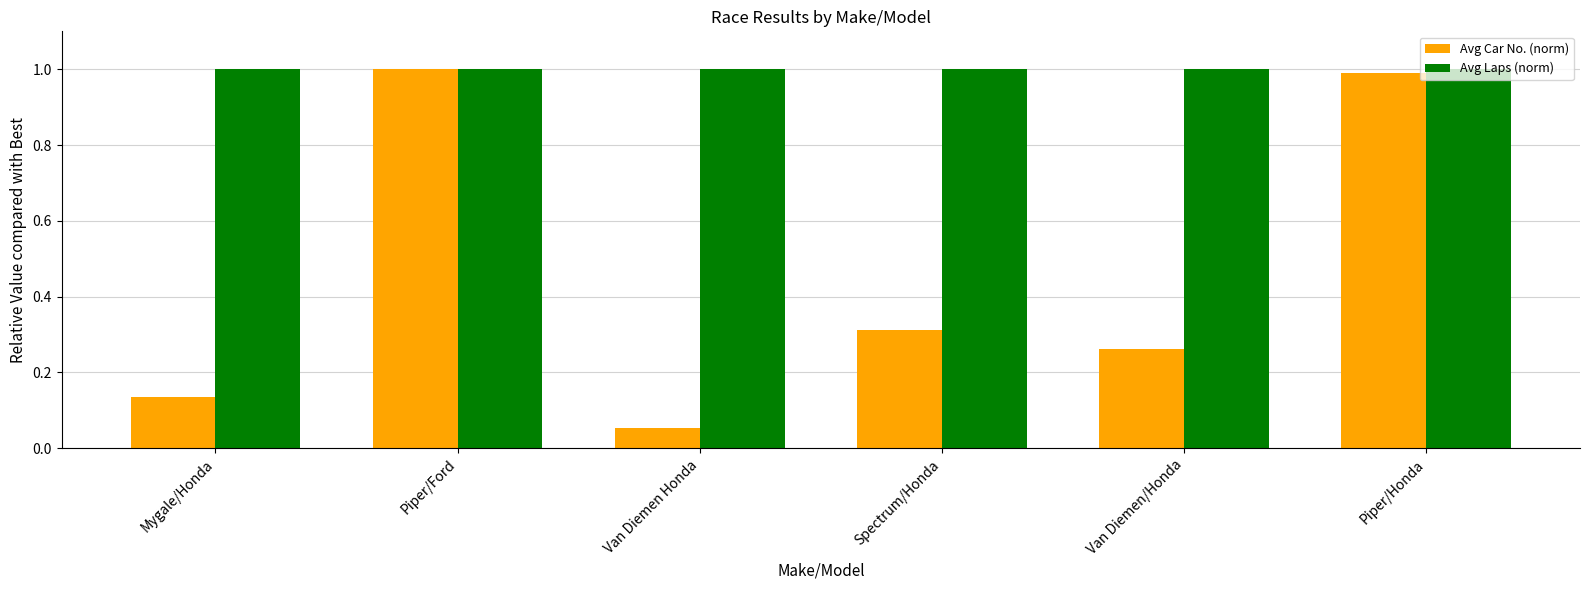

Are the bars grouped side by side (vs. stacked)?

Yes